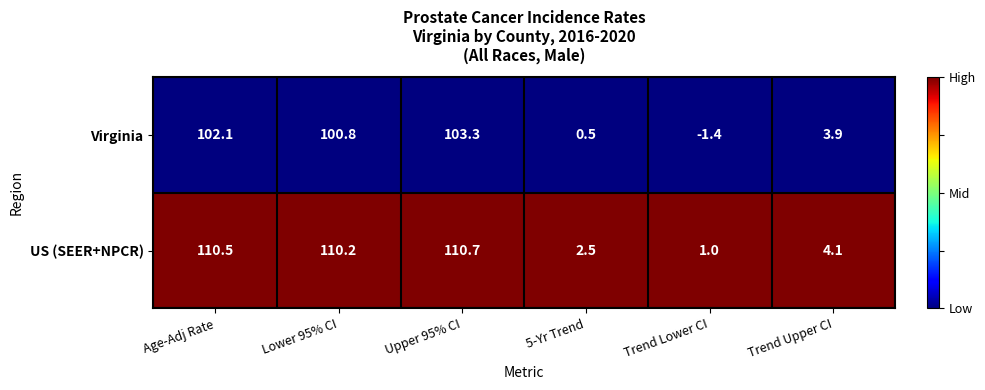

What is the total value across all series at 5-Yr Trend?

3.0